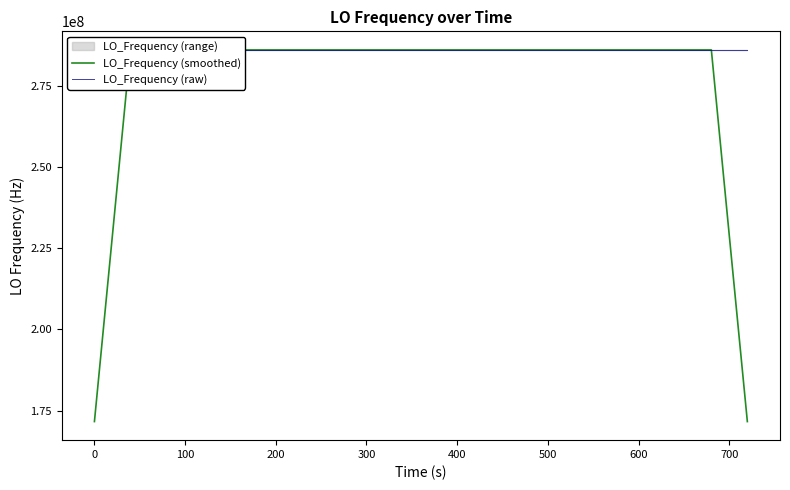

Which series has the largest range (max minus min)?

LO_Frequency (smoothed)